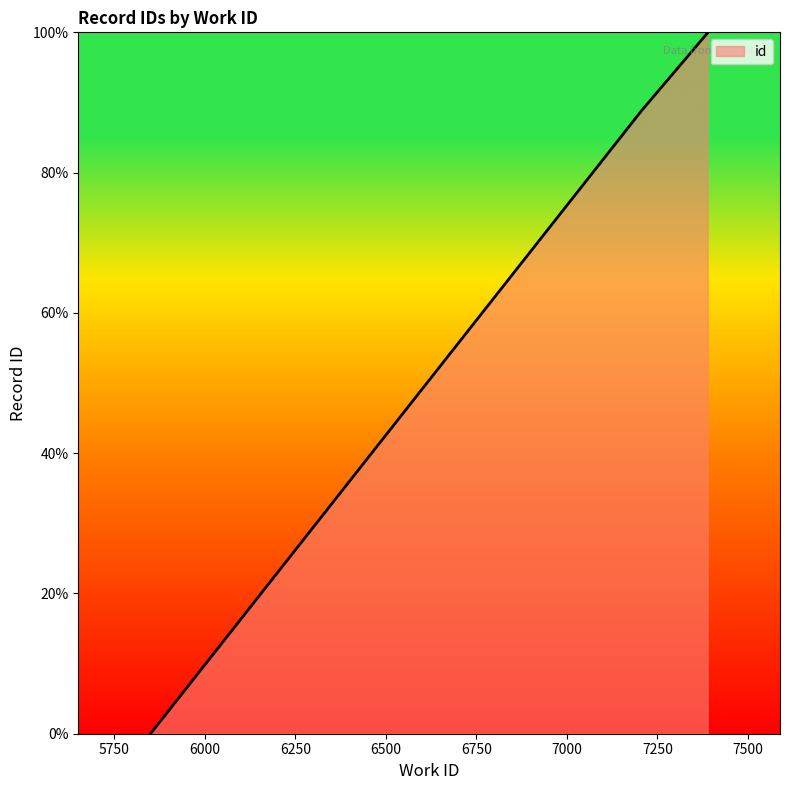

The chart shows a value of 100.0 at 7389. True or false?

True